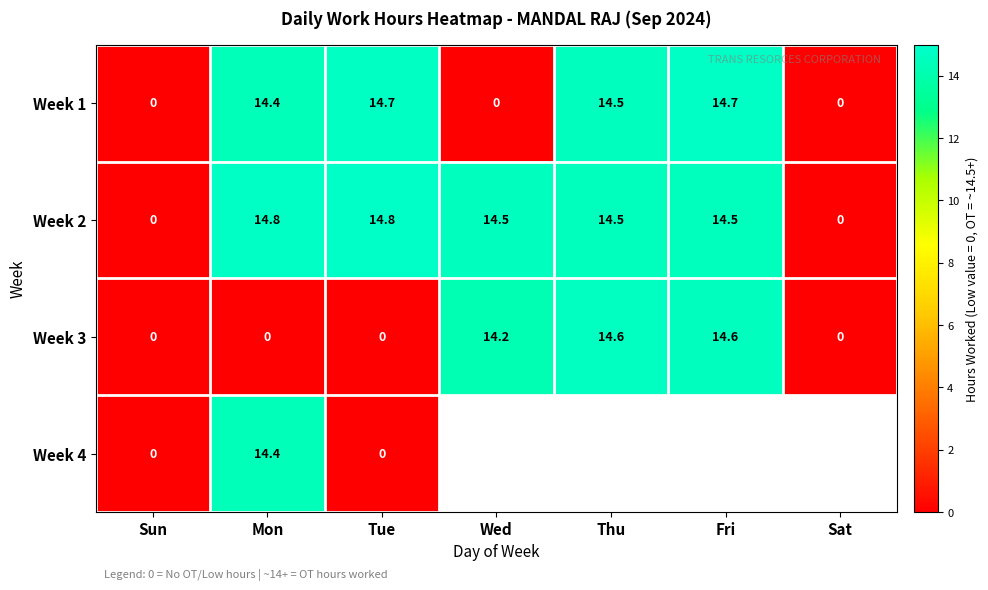

At which category is the sum across all series the highest?

Mon